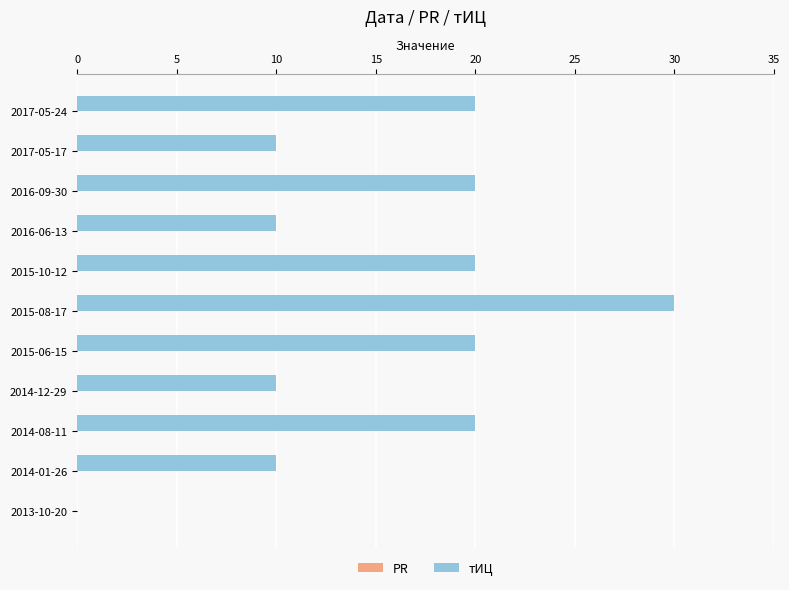

The chart shows a value of 15 at 2016-06-13. True or false?

False